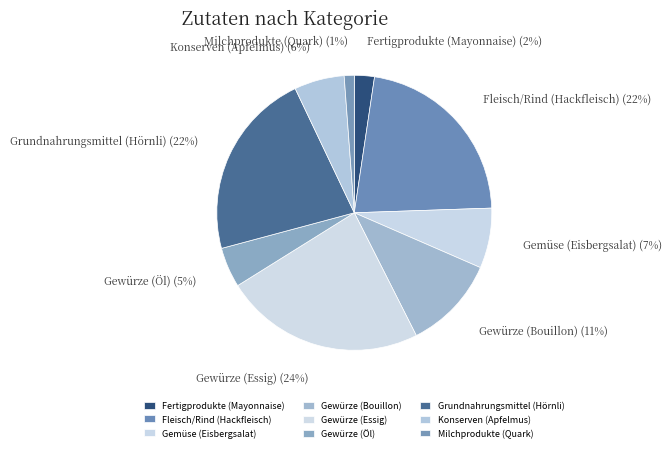

Which category has the biggest portion of the pie?

Gewürze (Essig)